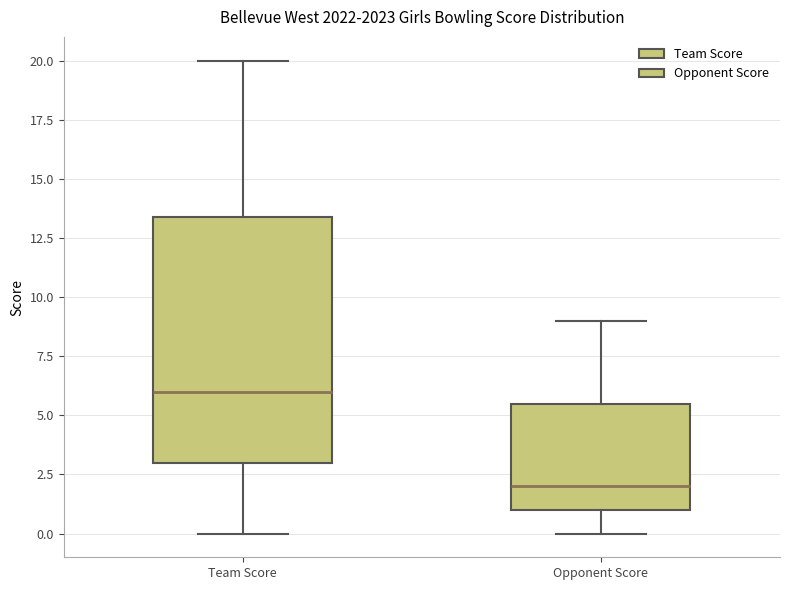

Reading left to right, transcribe this box plot: for each box, give where its median line is, the range the box spans, and where its two whiskers end, as read against the y-axis. The values are not printed on the chart, so give them approximately, as read against the axis.

Team Score: median 6.0, box 3.0 to 13.5, whiskers 0.0 to 20.0
Opponent Score: median 2.0, box 1.0 to 5.5, whiskers 0.0 to 9.0